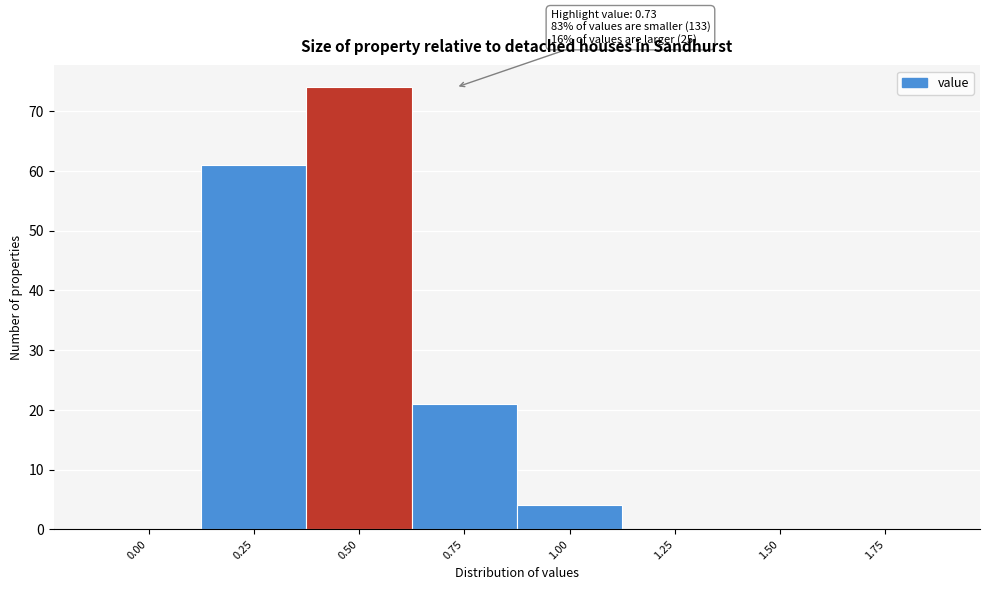

Reading left to right, what are all the values shown in this chart?

0.00=0	0.25=61	0.50=74	0.75=21	1.00=4	1.25=0	1.50=0	1.75=0